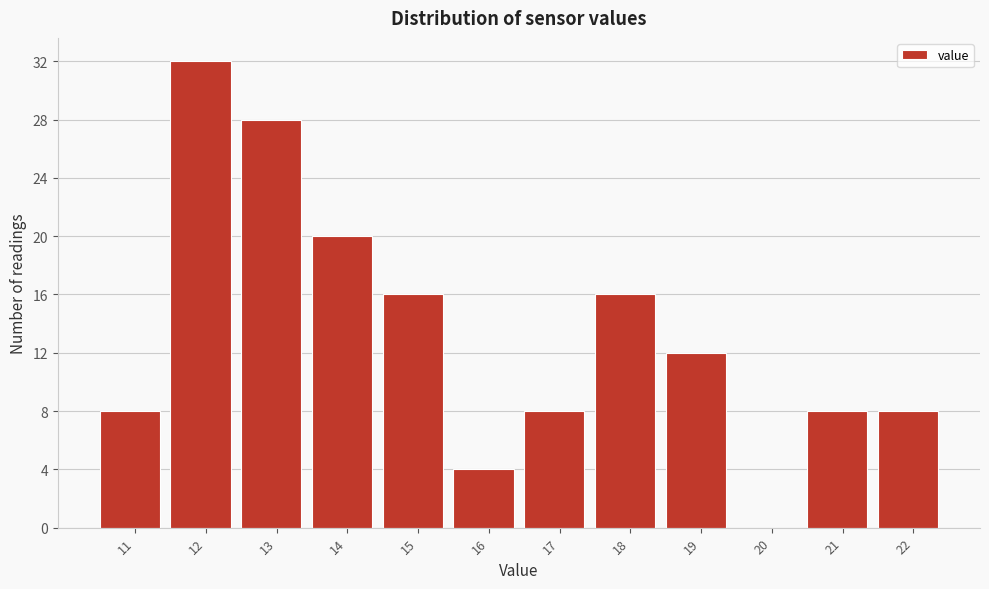

Reading left to right, transcribe all the data shown in this chart.

11=8	12=32	13=28	14=20	15=16	16=4	17=8	18=16	19=12	20=0	21=8	22=8